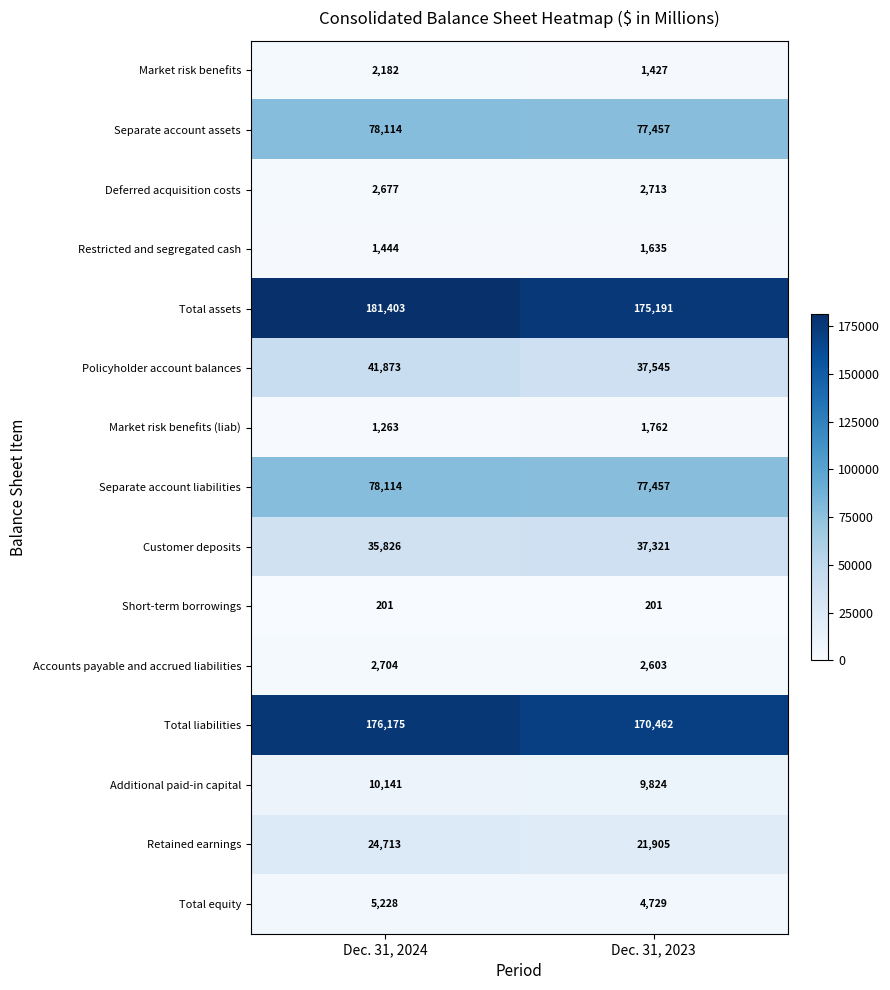

What is the total value across all series at Dec. 31, 2023?

622232